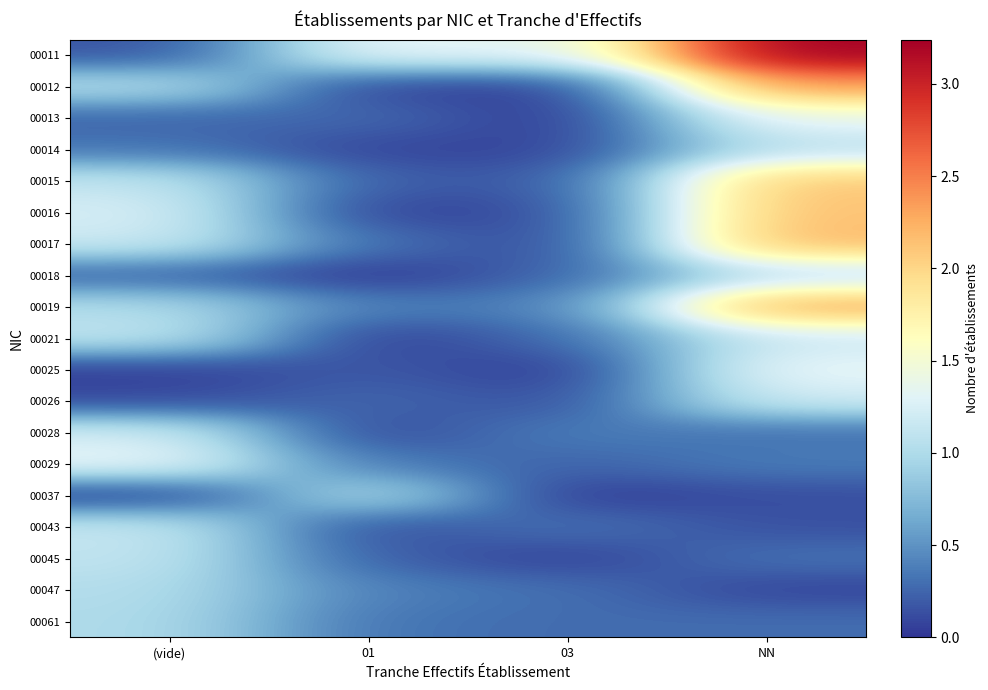

What is the total value across all series at NN?

23.3